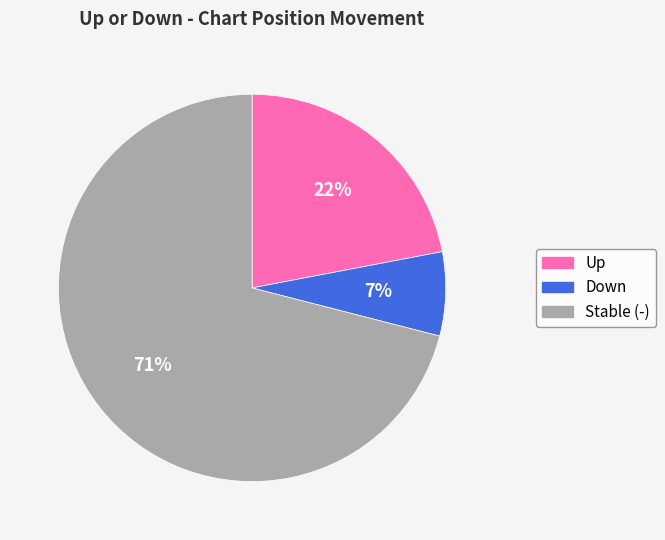

Rank the categories by value from lowest to highest.

Down, Up, Stable (-)